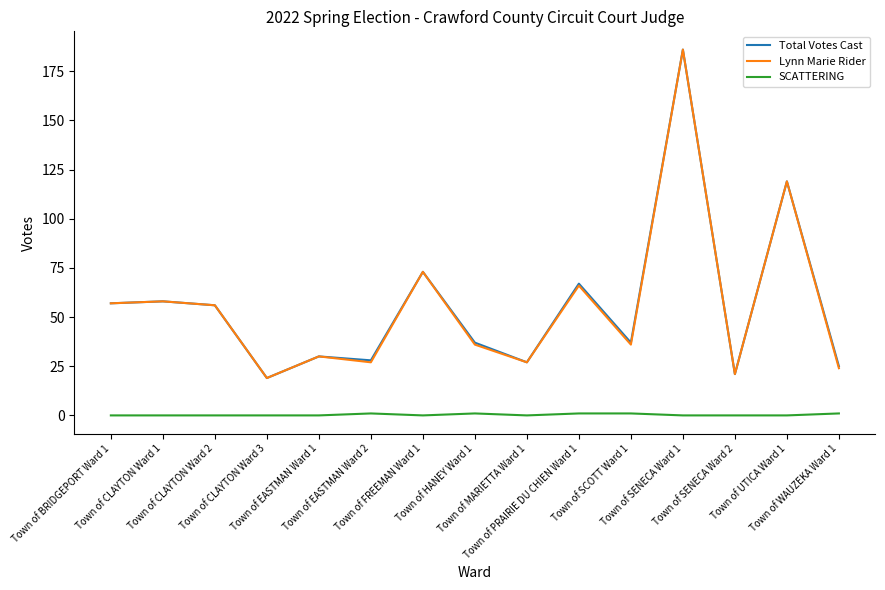

Reading left to right, transcribe all the data shown in this chart.

Total Votes Cast: Town of BRIDGEPORT Ward 1=57	Town of CLAYTON Ward 1=58	Town of CLAYTON Ward 2=56	Town of CLAYTON Ward 3=19	Town of EASTMAN Ward 1=30	Town of EASTMAN Ward 2=28	Town of FREEMAN Ward 1=73	Town of HANEY Ward 1=37	Town of MARIETTA Ward 1=27	Town of PRAIRIE DU CHIEN Ward 1=67	Town of SCOTT Ward 1=37	Town of SENECA Ward 1=186	Town of SENECA Ward 2=21	Town of UTICA Ward 1=119	Town of WAUZEKA Ward 1=25
Lynn Marie Rider: Town of BRIDGEPORT Ward 1=57	Town of CLAYTON Ward 1=58	Town of CLAYTON Ward 2=56	Town of CLAYTON Ward 3=19	Town of EASTMAN Ward 1=30	Town of EASTMAN Ward 2=27	Town of FREEMAN Ward 1=73	Town of HANEY Ward 1=36	Town of MARIETTA Ward 1=27	Town of PRAIRIE DU CHIEN Ward 1=66	Town of SCOTT Ward 1=36	Town of SENECA Ward 1=186	Town of SENECA Ward 2=21	Town of UTICA Ward 1=119	Town of WAUZEKA Ward 1=24
SCATTERING: Town of BRIDGEPORT Ward 1=0	Town of CLAYTON Ward 1=0	Town of CLAYTON Ward 2=0	Town of CLAYTON Ward 3=0	Town of EASTMAN Ward 1=0	Town of EASTMAN Ward 2=1	Town of FREEMAN Ward 1=0	Town of HANEY Ward 1=1	Town of MARIETTA Ward 1=0	Town of PRAIRIE DU CHIEN Ward 1=1	Town of SCOTT Ward 1=1	Town of SENECA Ward 1=0	Town of SENECA Ward 2=0	Town of UTICA Ward 1=0	Town of WAUZEKA Ward 1=1